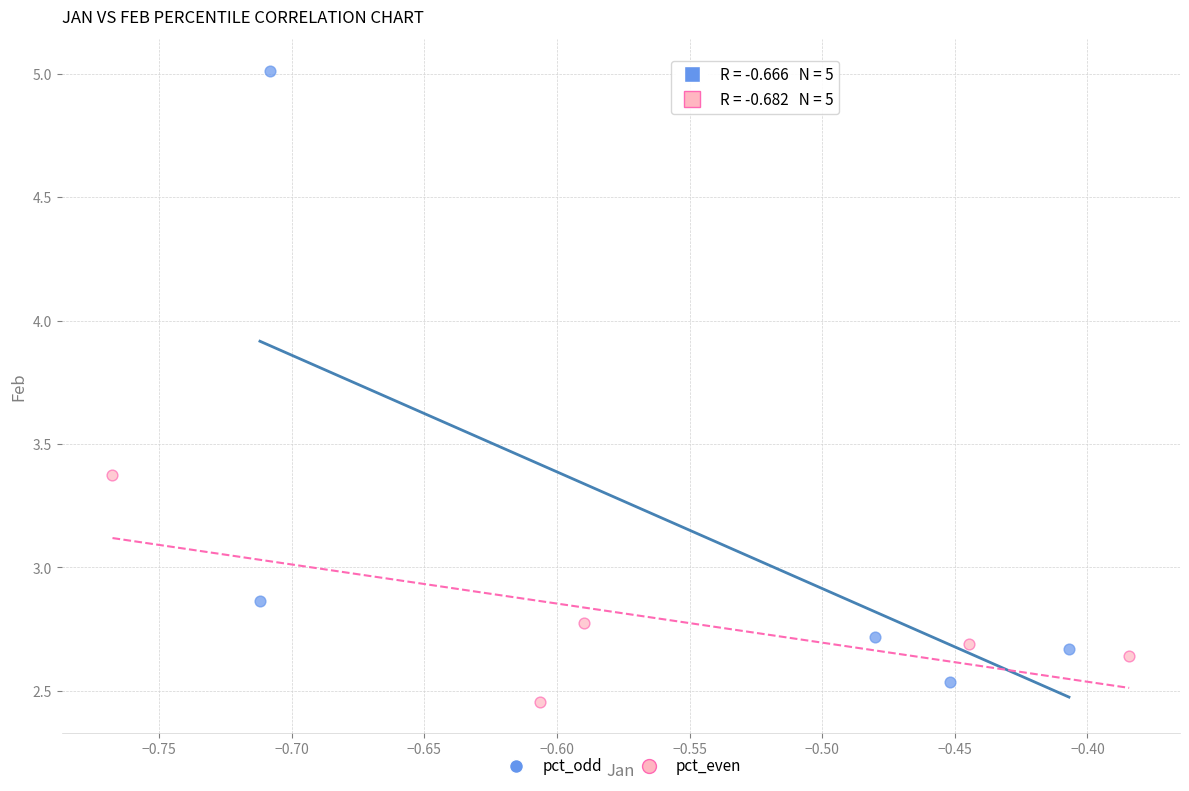

Which series contains the lowest Y value?

pct_even